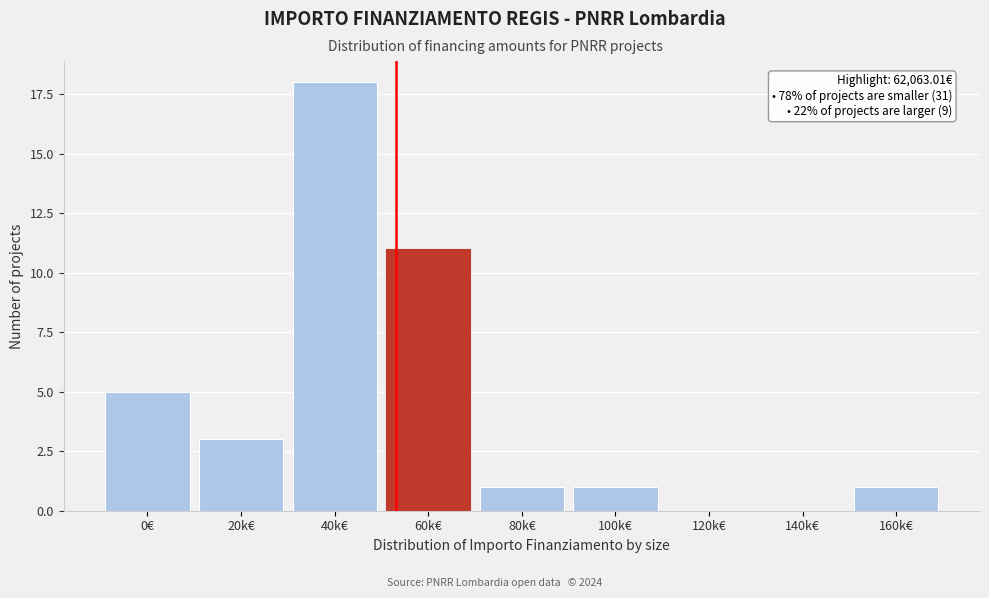

Reading right to left, list all the values displayed in this chart.

160k€=1	140k€=0	120k€=0	100k€=1	80k€=1	60k€=11	40k€=18	20k€=3	0€=5